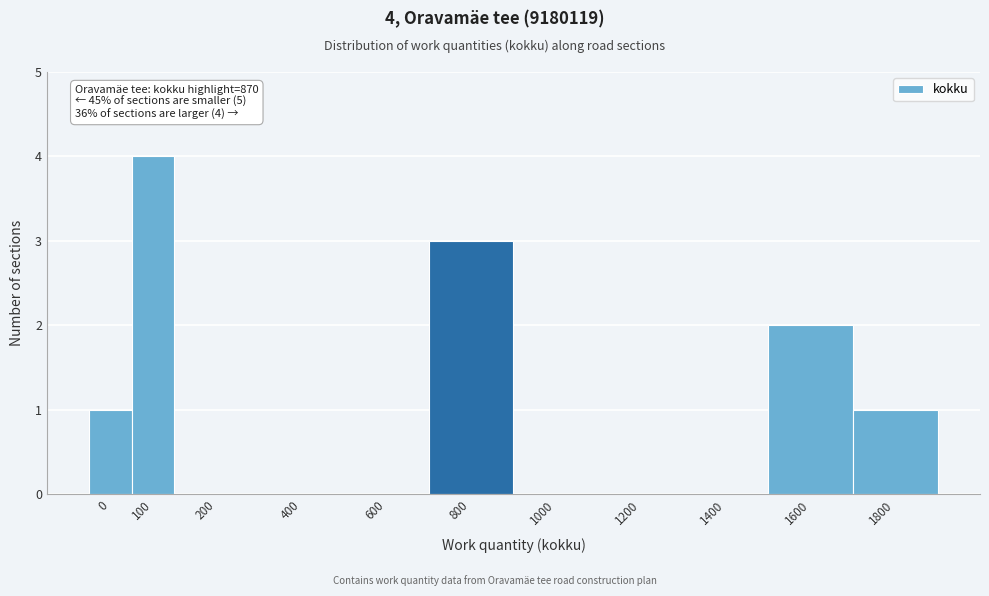

Reading right to left, transcribe all the data shown in this chart.

1800=1	1600=2	1400=0	1200=0	1000=0	800=3	600=0	400=0	200=0	100=4	0=1